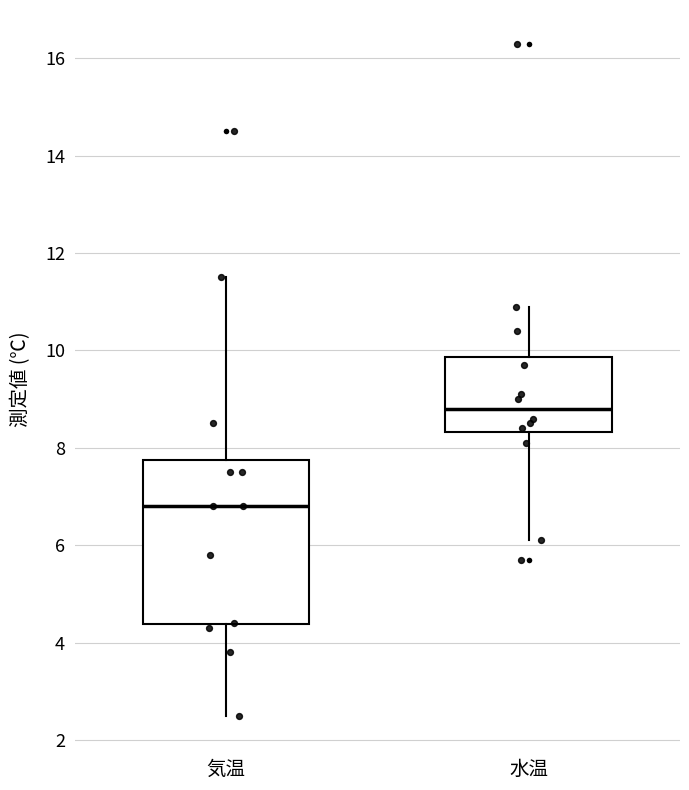

Reading left to right, read every box against the y-axis: the position of its median line, the range the box covers, and the ends of its whiskers. The values are not printed on the chart, so give them approximately, as read against the axis.

気温: median 6.8, box 4.4 to 7.8, whiskers 2.6 to 11.6
水温: median 8.8, box 8.4 to 9.8, whiskers 6.2 to 11.0